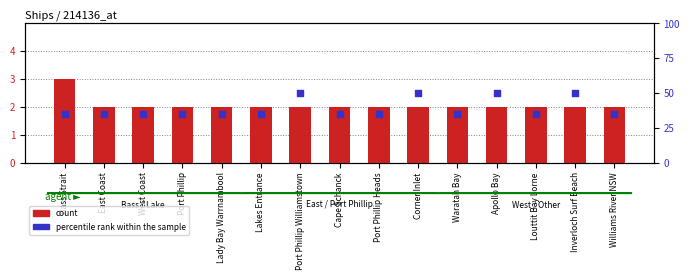

What is the total value across all series at East Coast?

37